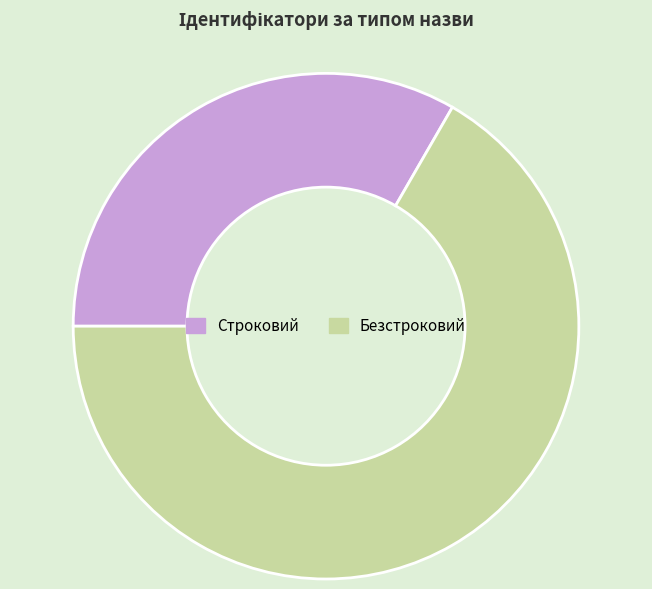

Rank the categories by value from lowest to highest.

Строковий, Безстроковий